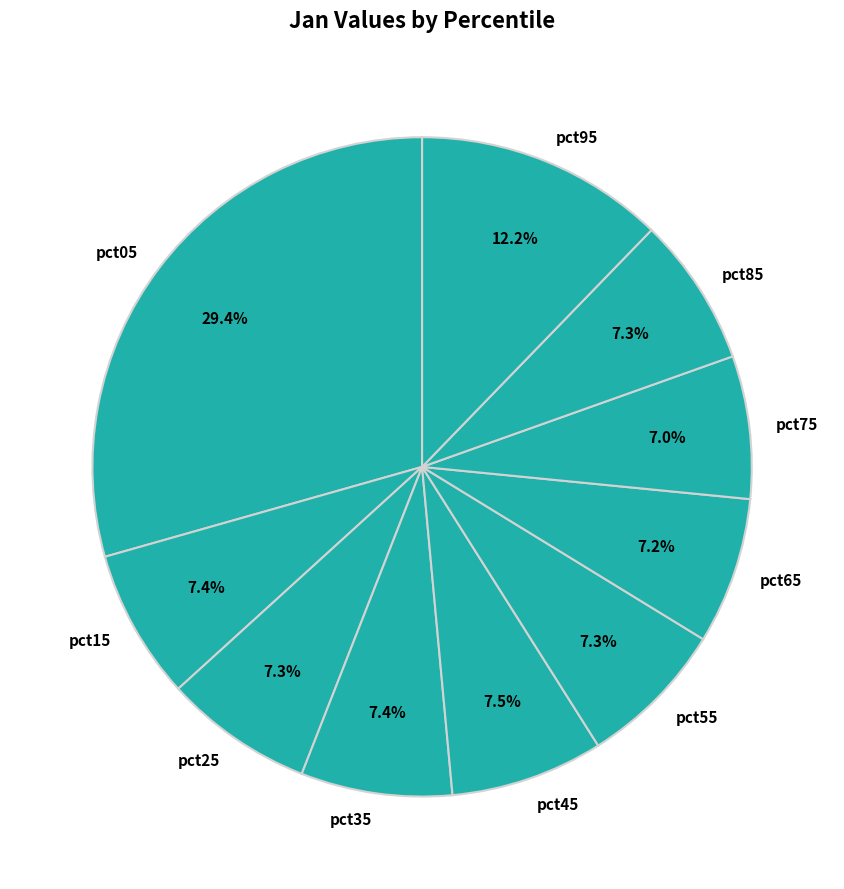

What is the largest slice in the pie chart?

pct05